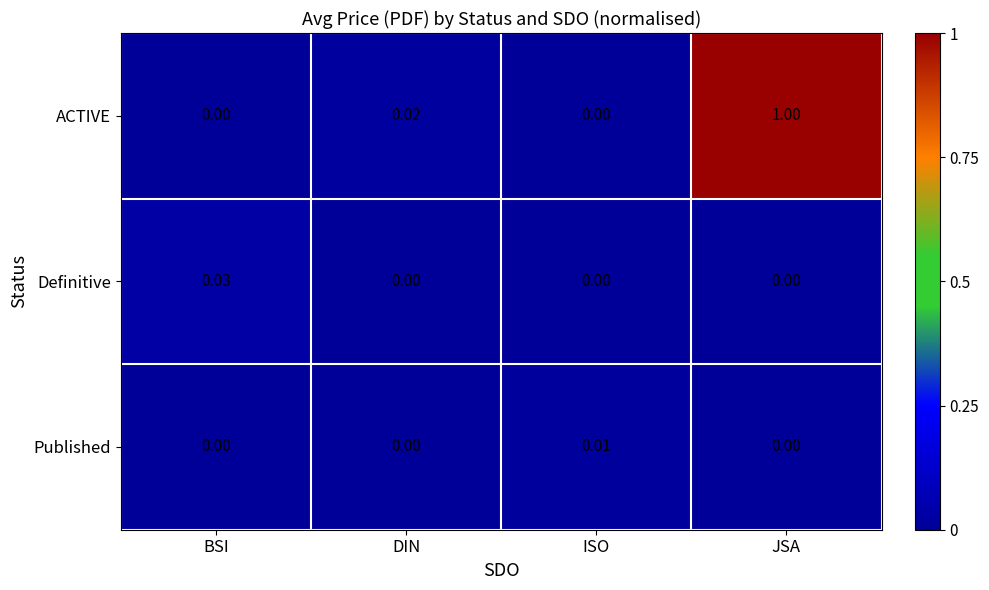

List the series in order of their peak value, highest first.

ACTIVE, Definitive, Published